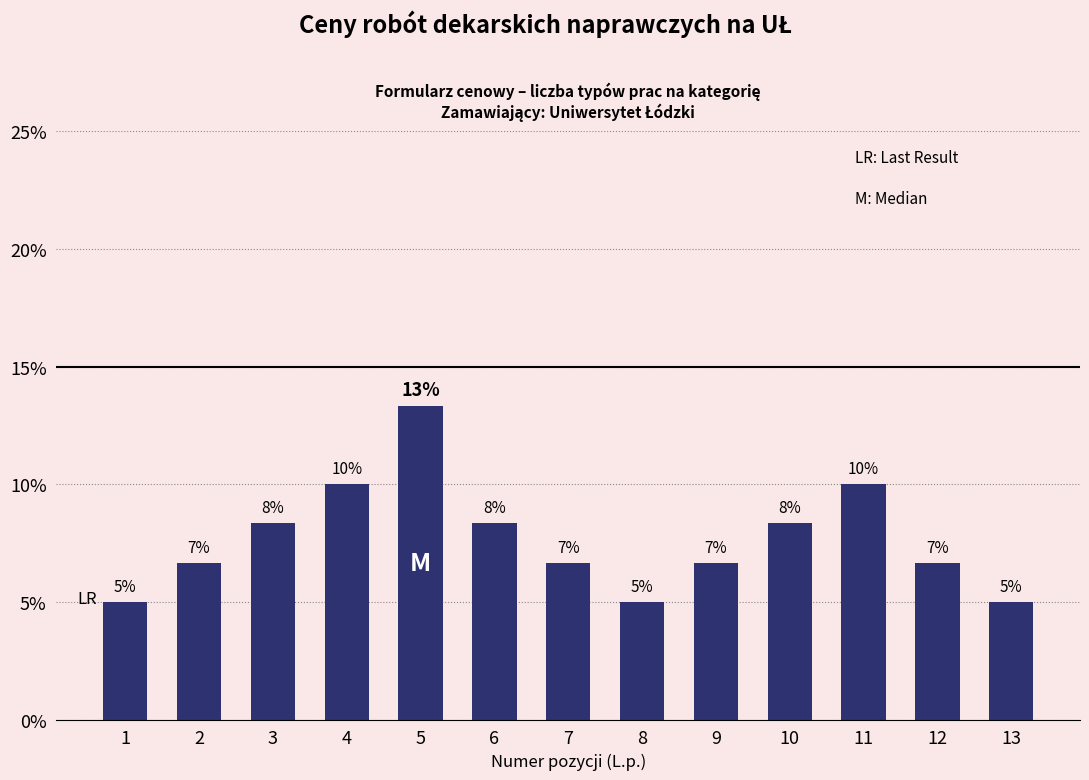

Are the bars horizontal?

No